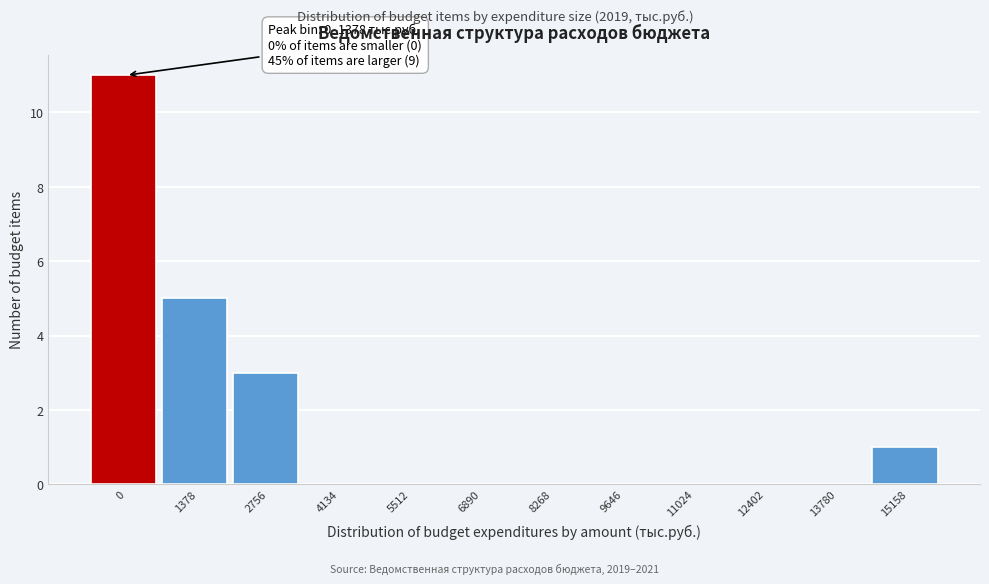

Reading left to right, extract all data points from this chart.

0=11	1378=5	2756=3	4134=0	5512=0	6890=0	8268=0	9646=0	11024=0	12402=0	13780=0	15158=1